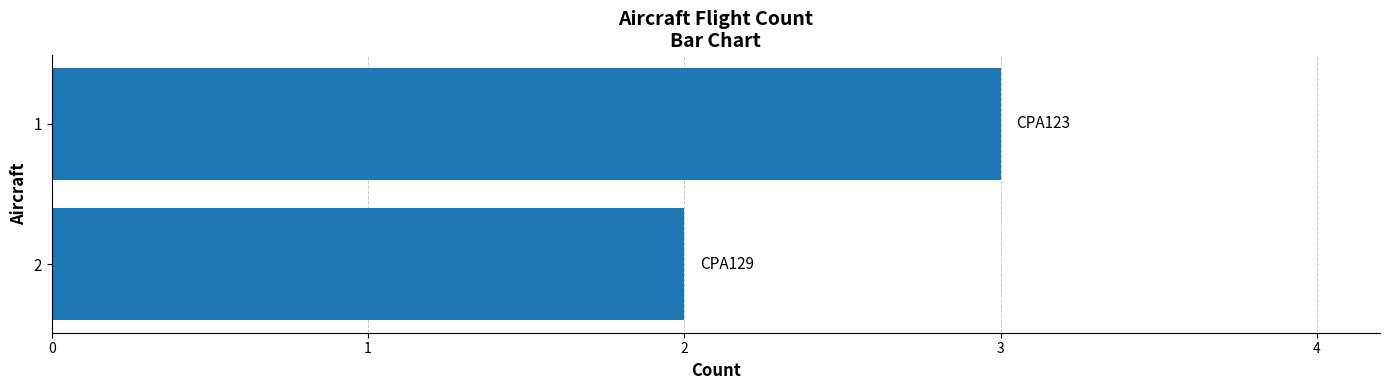

Which category has the highest value across all series?

1